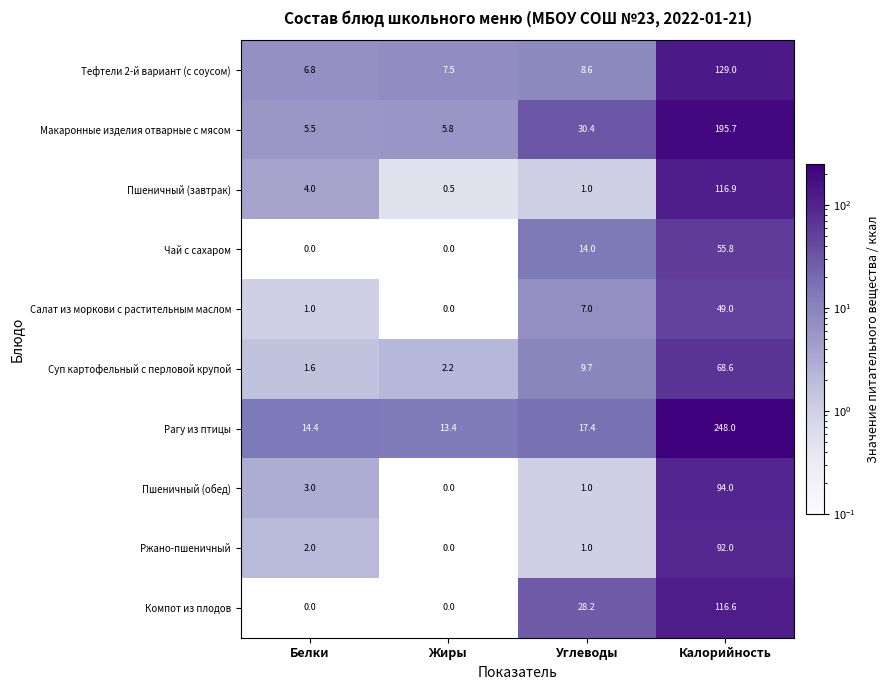

How many values in the Чай с сахаром series are below 14?

2